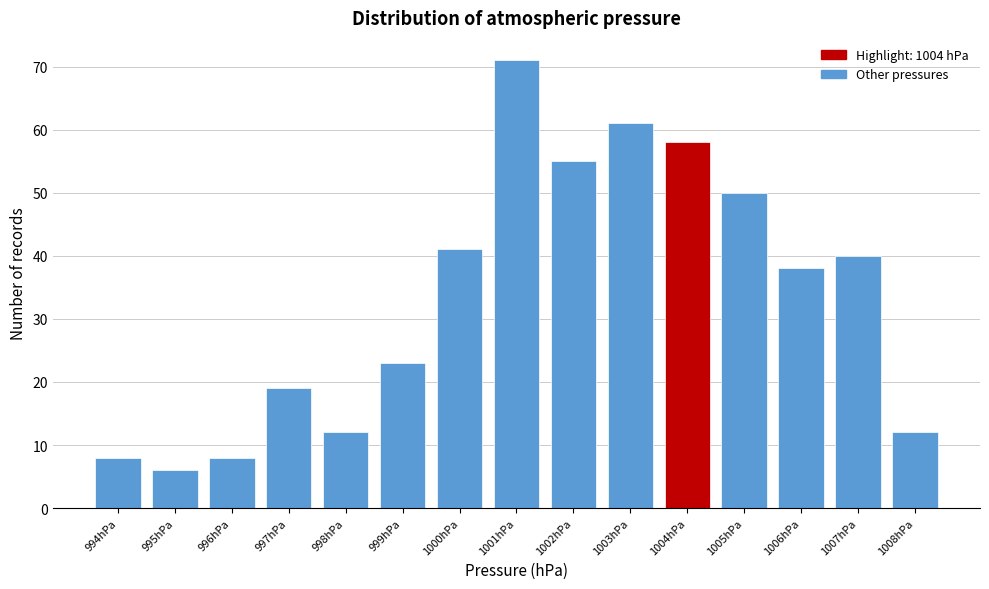

Reading left to right, list every bar in this chart as the range it spans on the x-axis followed by its height. The values are not printed on the chart, so give them approximately, as read against the axis.

993.5 to 994.5: 8
994.5 to 995.5: 6
995.5 to 996.5: 8
996.5 to 997.5: 19
997.5 to 998.5: 12
998.5 to 999.5: 23
999.5 to 1000.5: 41
1000.5 to 1001.5: 71
1001.5 to 1002.5: 55
1002.5 to 1003.5: 61
1003.5 to 1004.5: 58
1004.5 to 1005.5: 50
1005.5 to 1006.5: 38
1006.5 to 1007.5: 40
1007.5 to 1008.5: 12